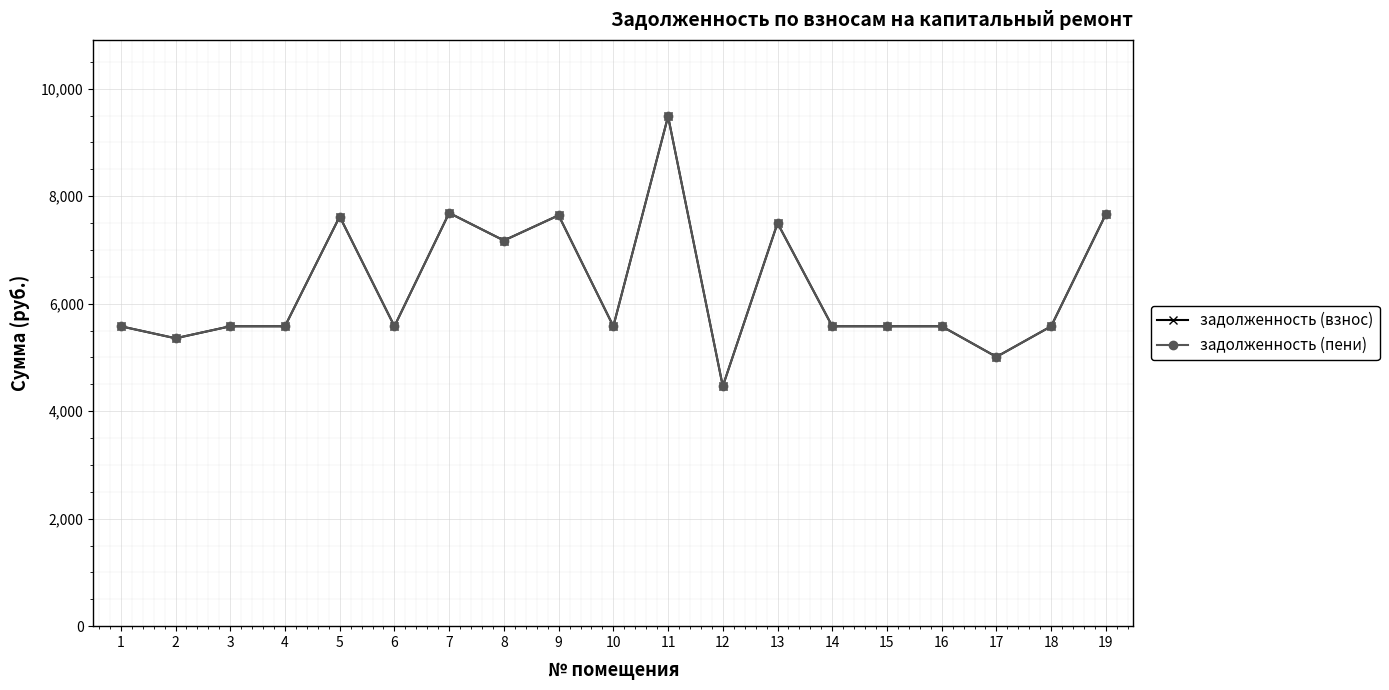

Reading right to left, transcribe all the data shown in this chart.

задолженность (взнос): 19=7666.9	18=5580.0	17=5010.8	16=5580.0	15=5580.0	14=5580.0	13=7499.5	12=4464.0	11=9486.0	10=5580.0	9=7644.6	8=7175.9	7=7689.2	6=5580.0	5=7622.3	4=5580.0	3=5580.0	2=5356.8	1=5580.0
задолженность (пени): 19=7666.9	18=5580.0	17=5010.8	16=5580.0	15=5580.0	14=5580.0	13=7499.5	12=4464.0	11=9486.0	10=5580.0	9=7644.6	8=7175.9	7=7689.2	6=5580.0	5=7622.3	4=5580.0	3=5580.0	2=5356.8	1=5580.0